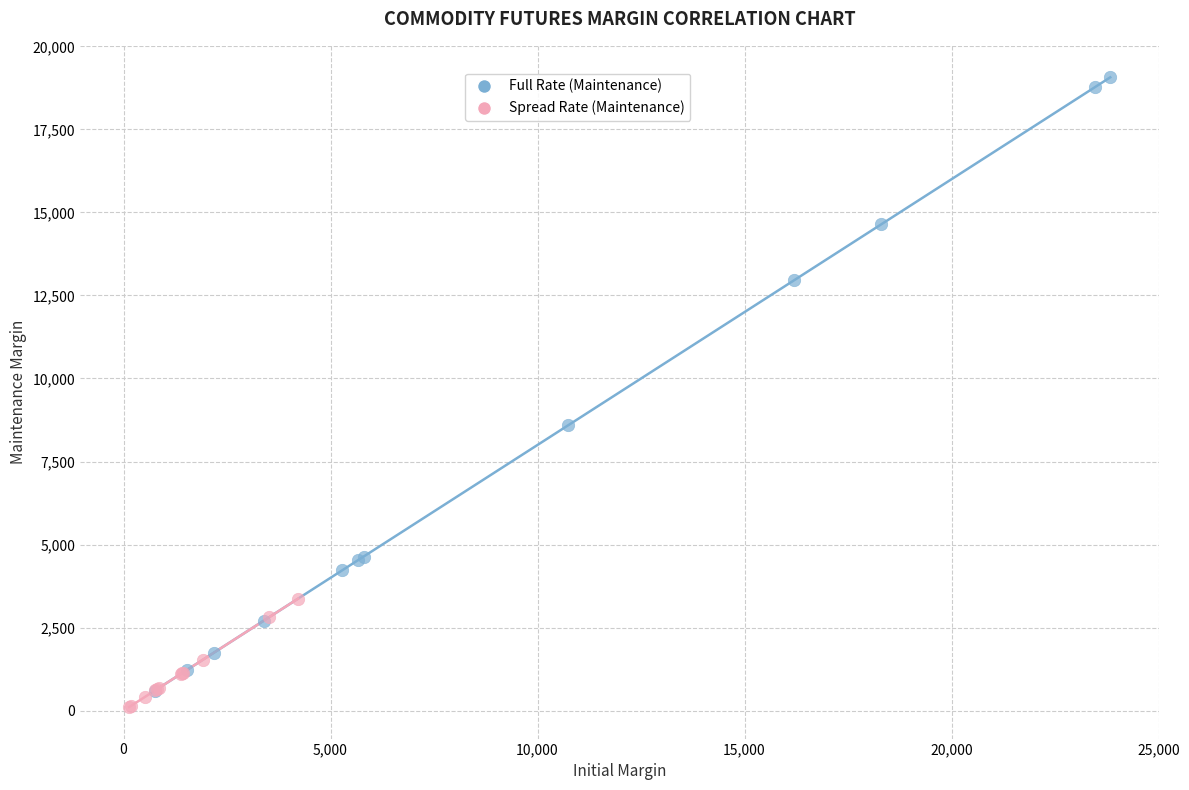

Which series reaches the maximum Y coordinate?

Full Rate (Maintenance)